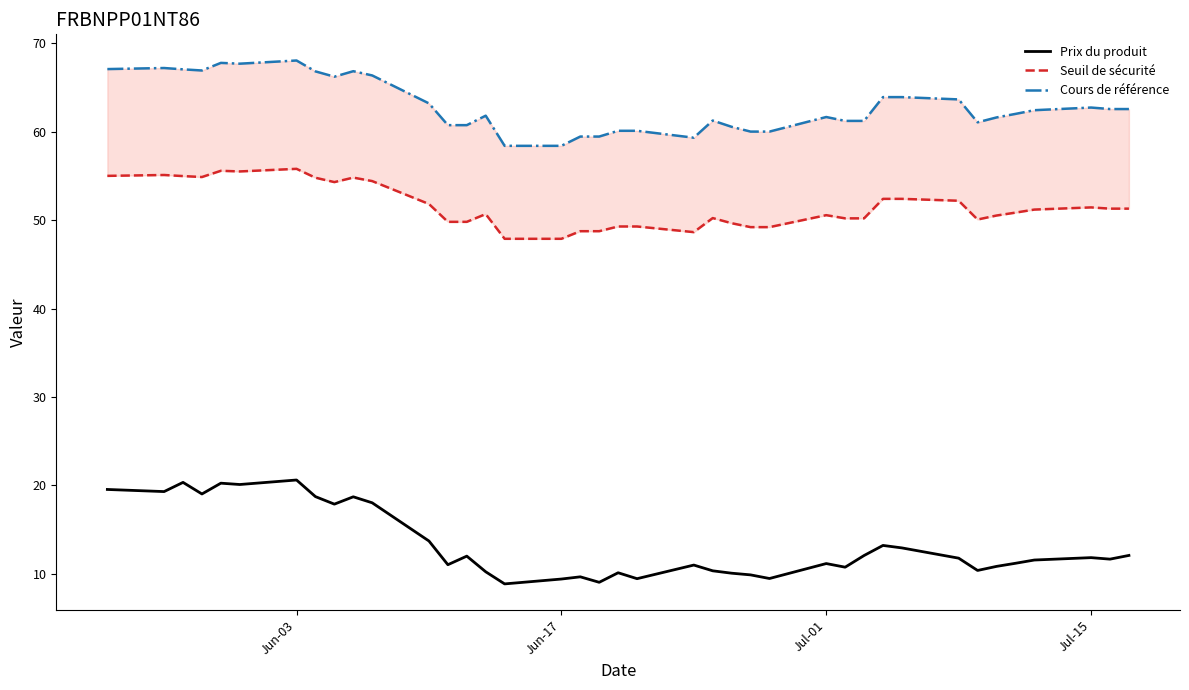

What is the minimum value for Prix du produit?

8.9